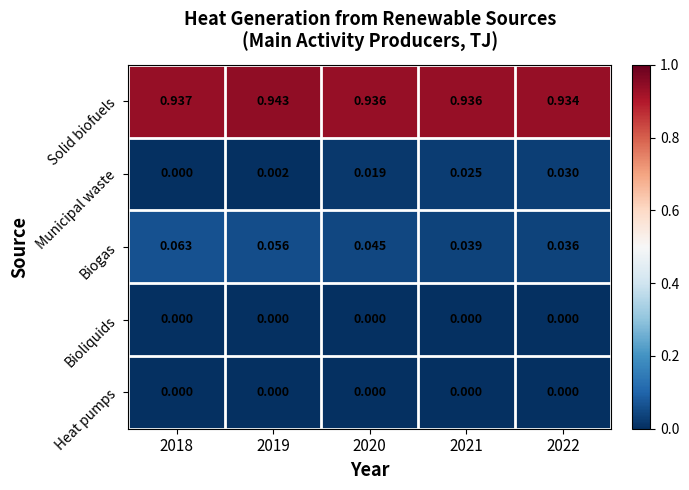

Which series has the largest range (max minus min)?

Municipal waste